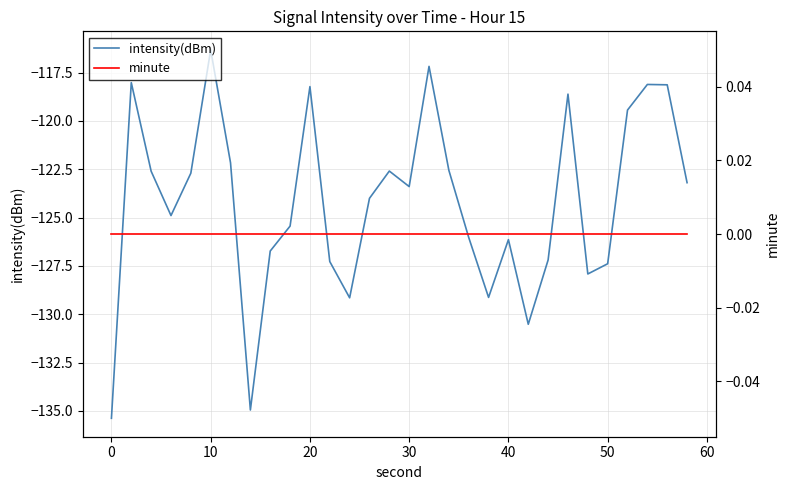

How many lines are shown in the chart?

2